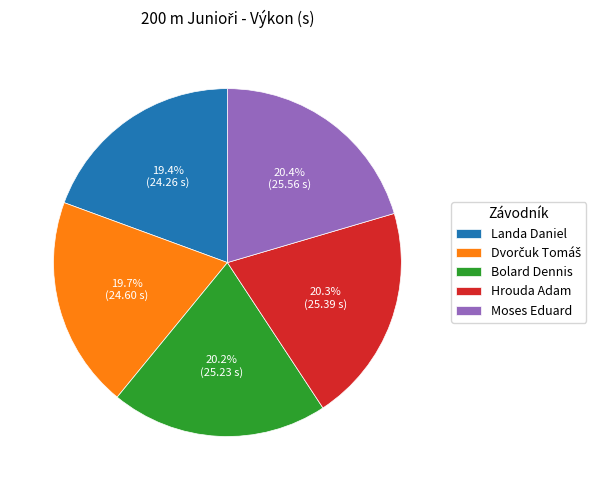

How much of the chart is everything except Bolard Dennis?

79.8%